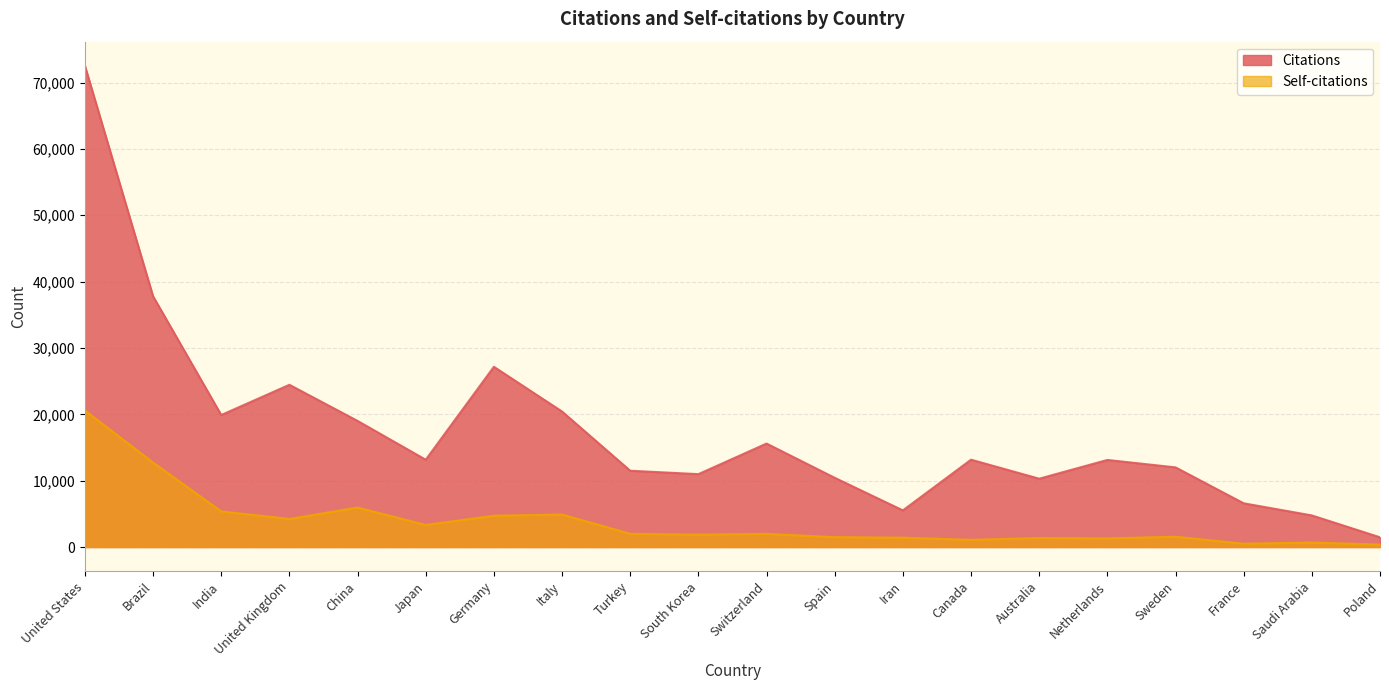

Which series changed the most between Italy and Australia?

Citations